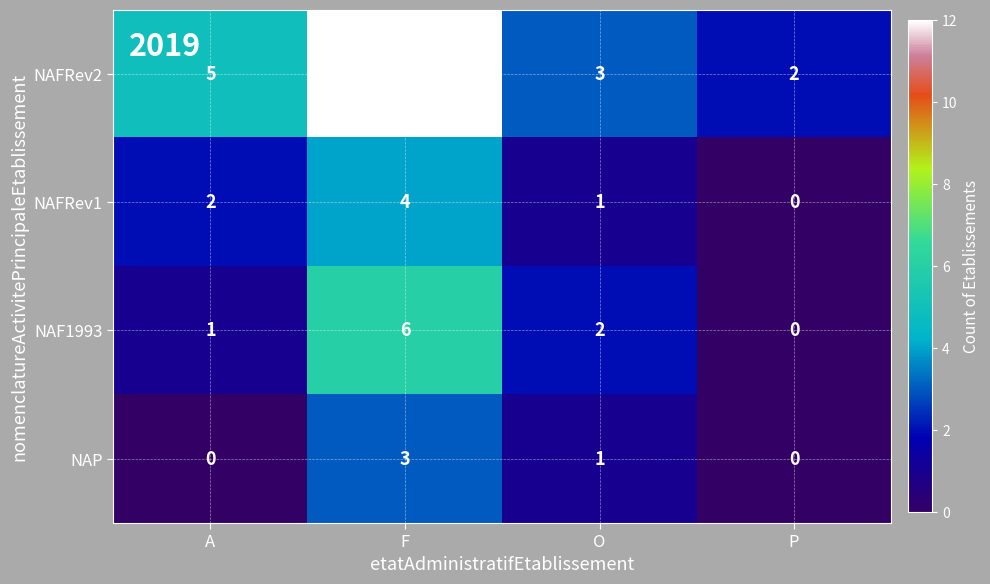

Reading left to right, extract all data points from this chart.

NAFRev2: 5	12	3	2
NAFRev1: 2	4	1	0
NAF1993: 1	6	2	0
NAP: 0	3	1	0